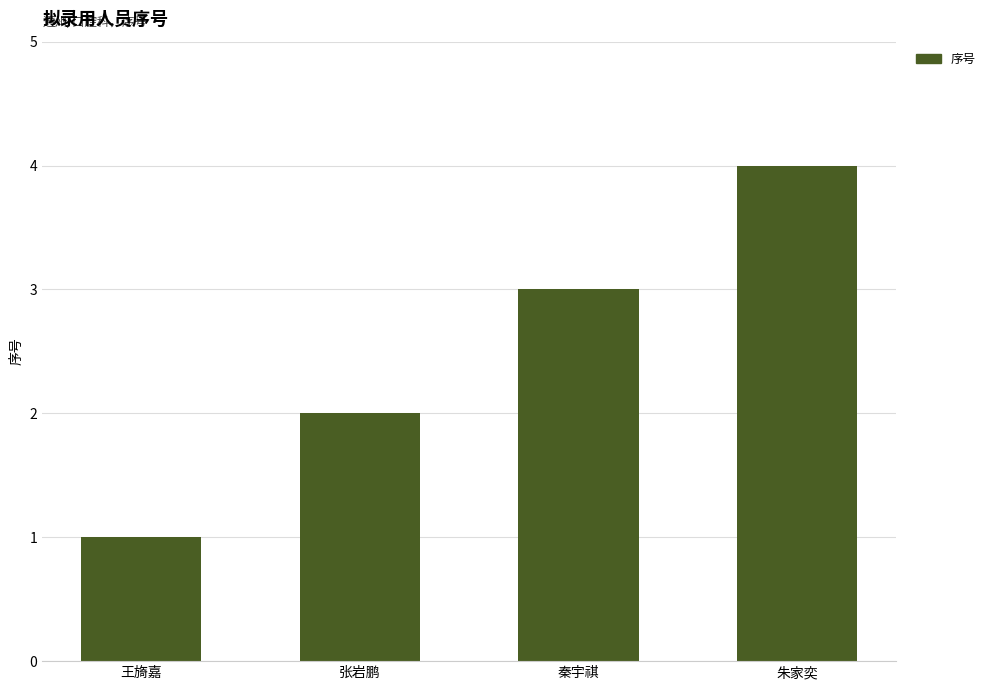

Is it true that the value at 王旖嘉 is 0?

False